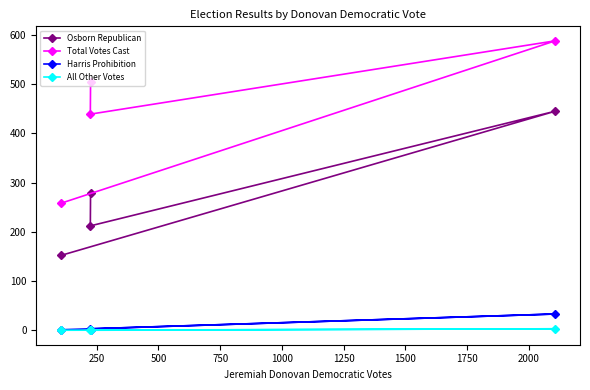

What is the lowest value of the Total Votes Cast series?

258